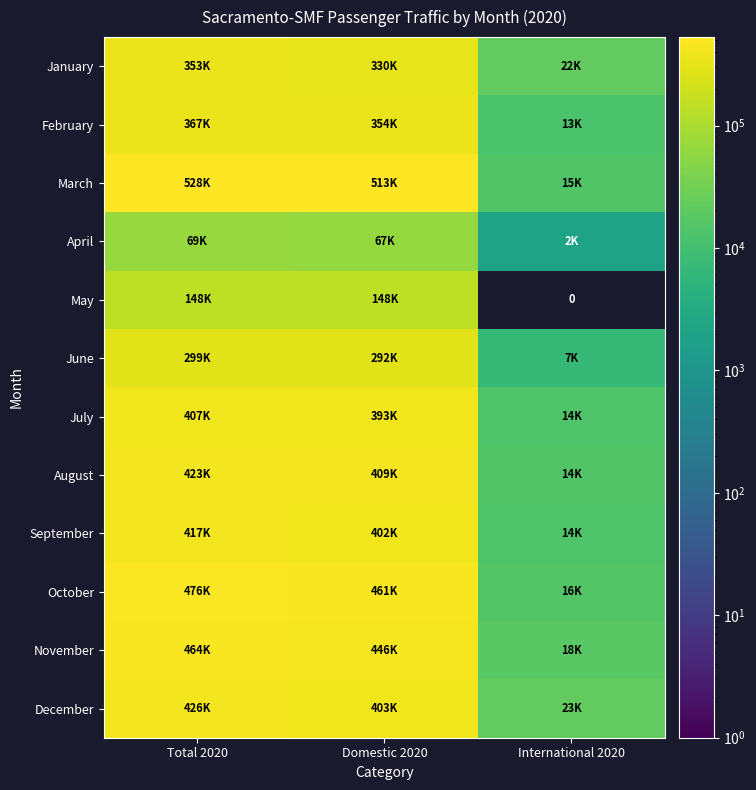

True or false: July has a value of 19823 at International 2020.

False